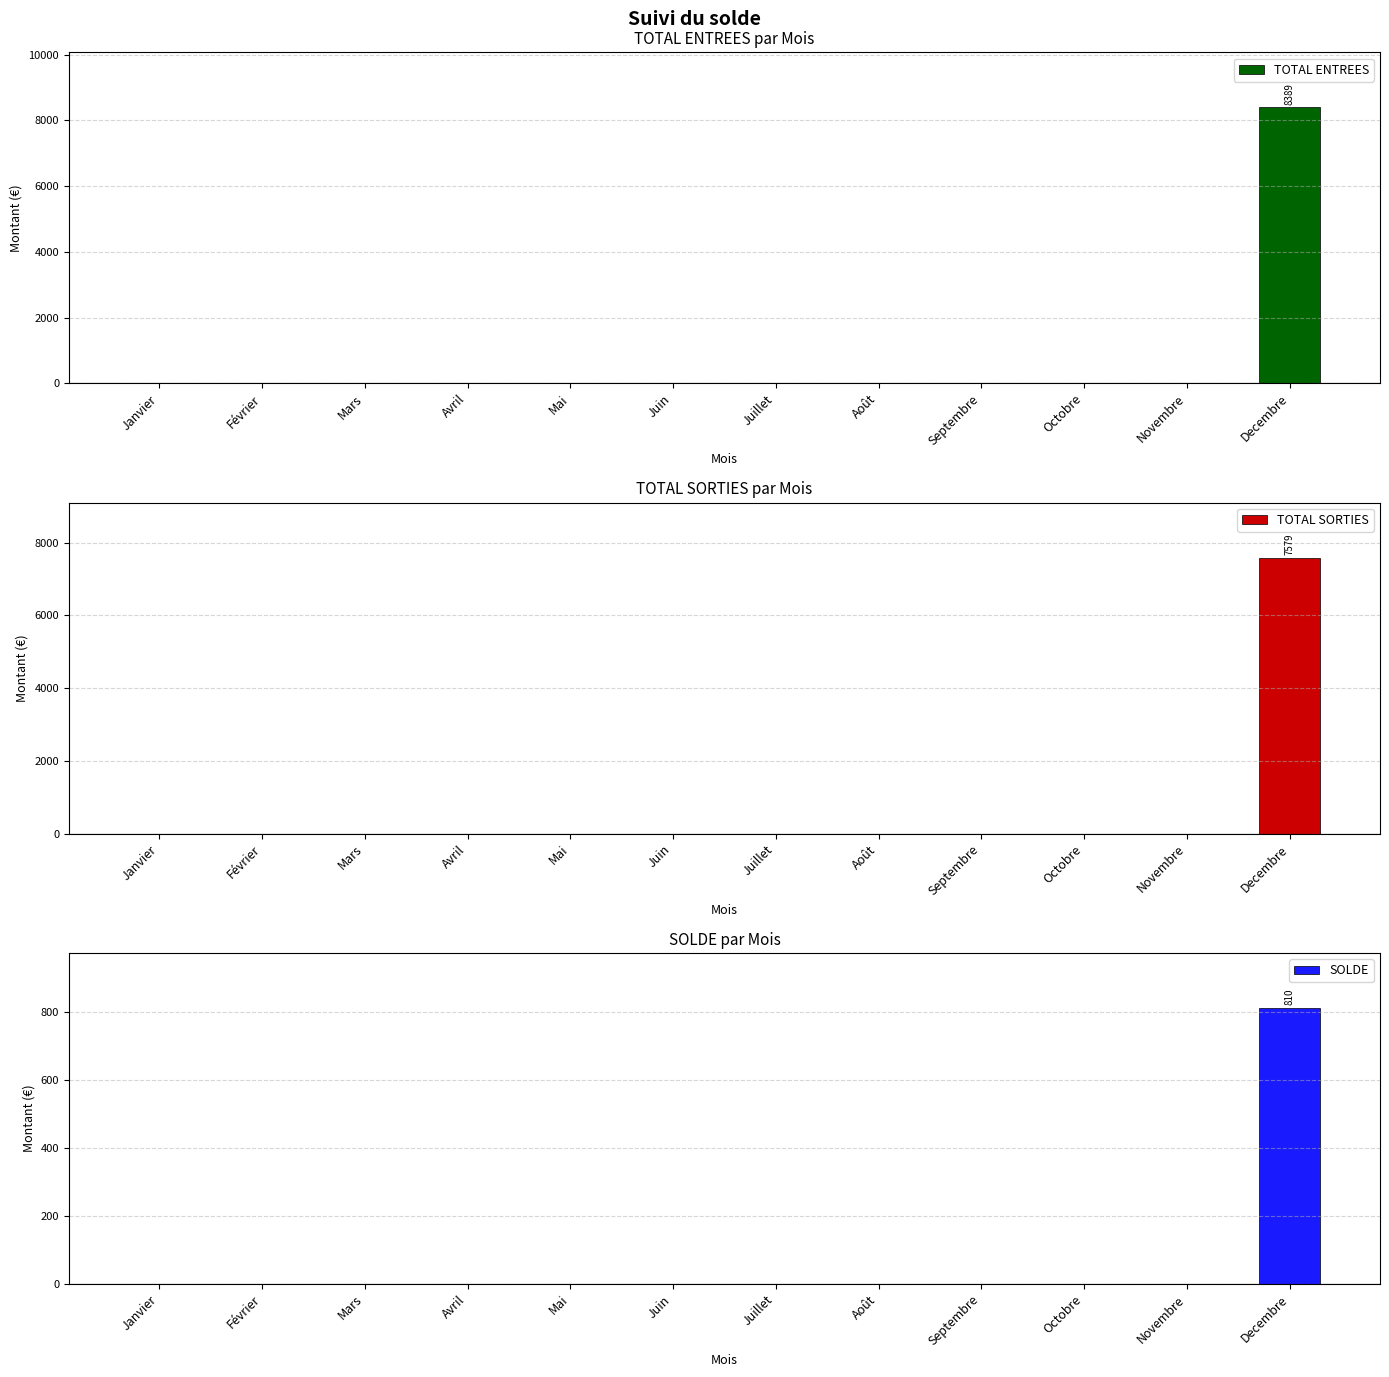

What is the sum of all SOLDE values?

810